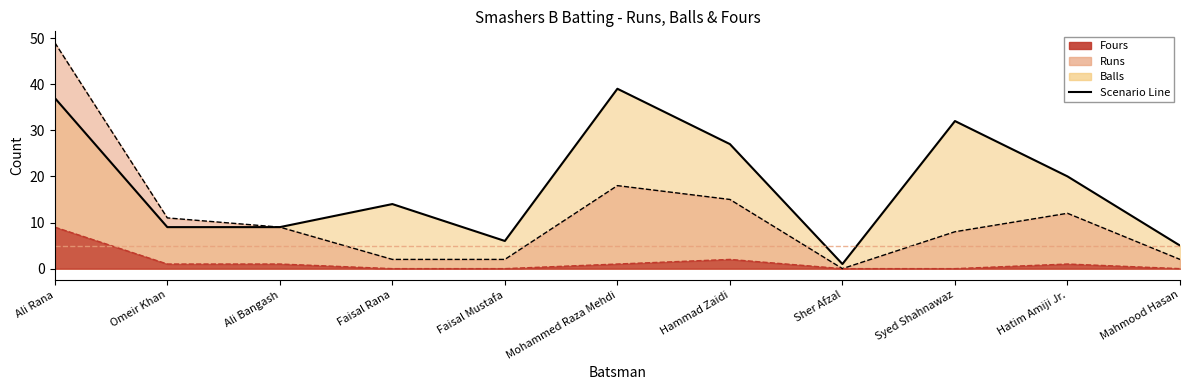

Reading left to right, what are all the values shown in this chart?

Runs: 49	11	9	2	2	18	15	0	8	12	2
Balls: 37	9	9	14	6	39	27	1	32	20	5
Fours: 9	1	1	0	0	1	2	0	0	1	0